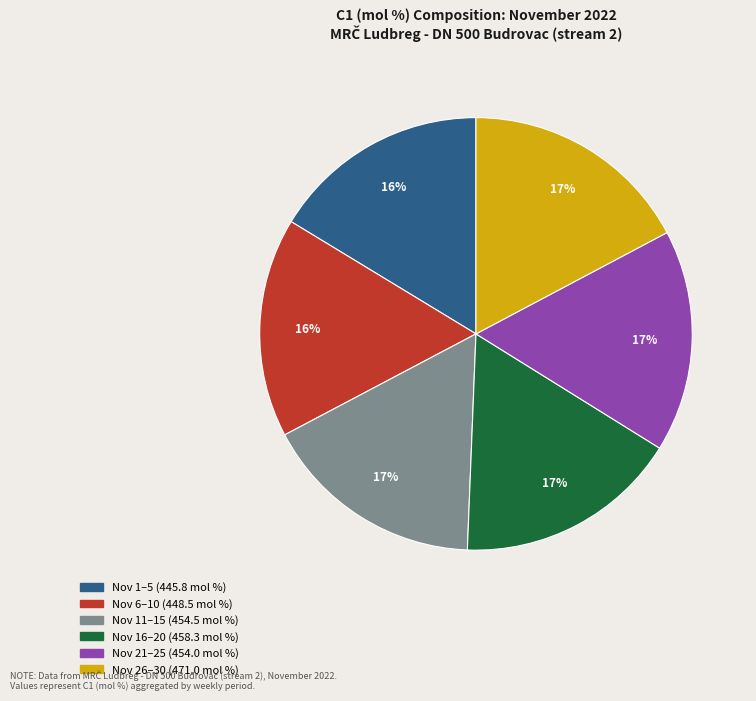

To the nearest percent, what is the difference between the largest and smallest slice percentages?

1%